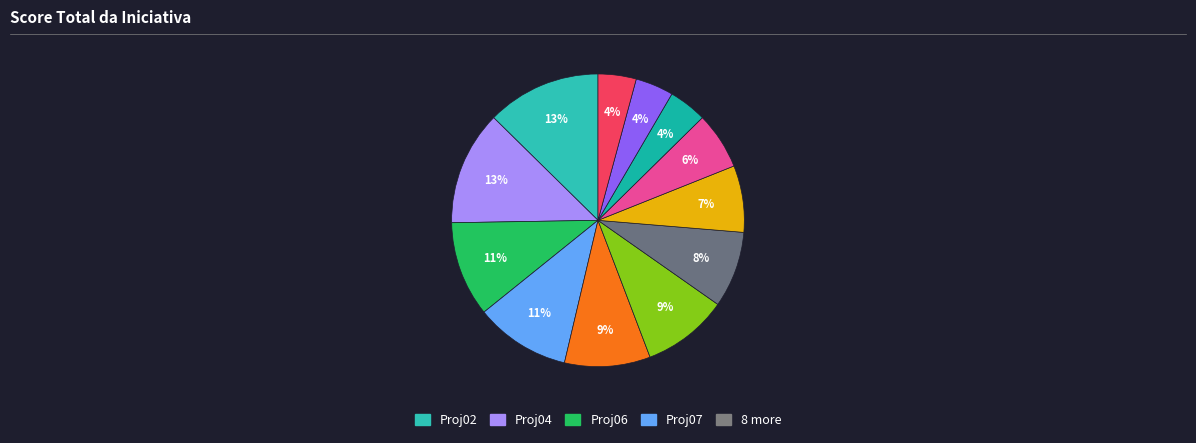

Which category has the biggest portion of the pie?

Proj02